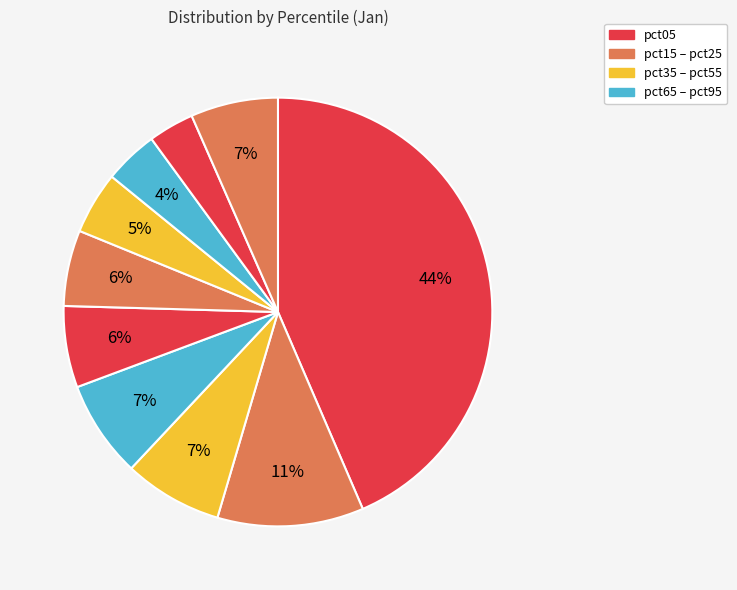

Which slice is the largest?

pct05